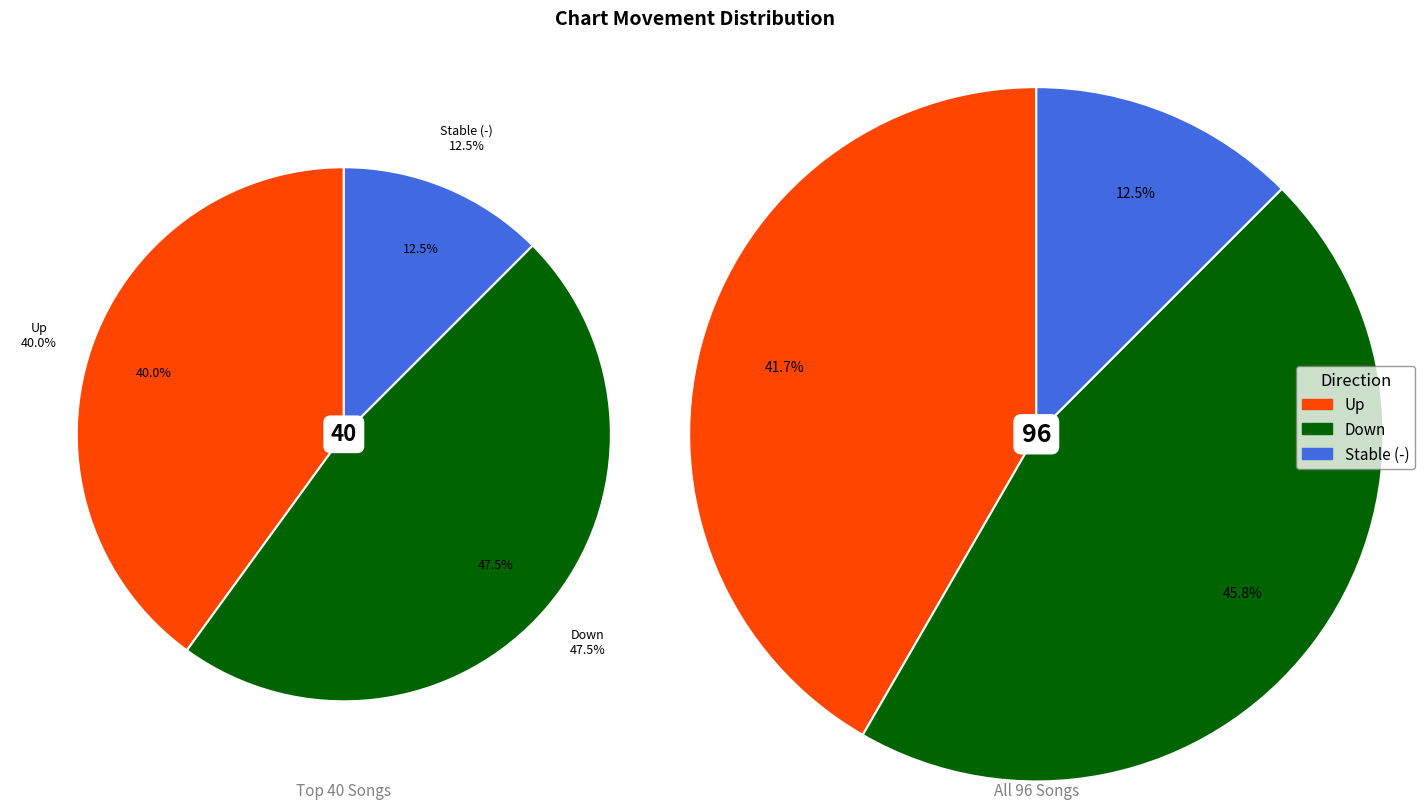

Does down represent more than half of the total?

No